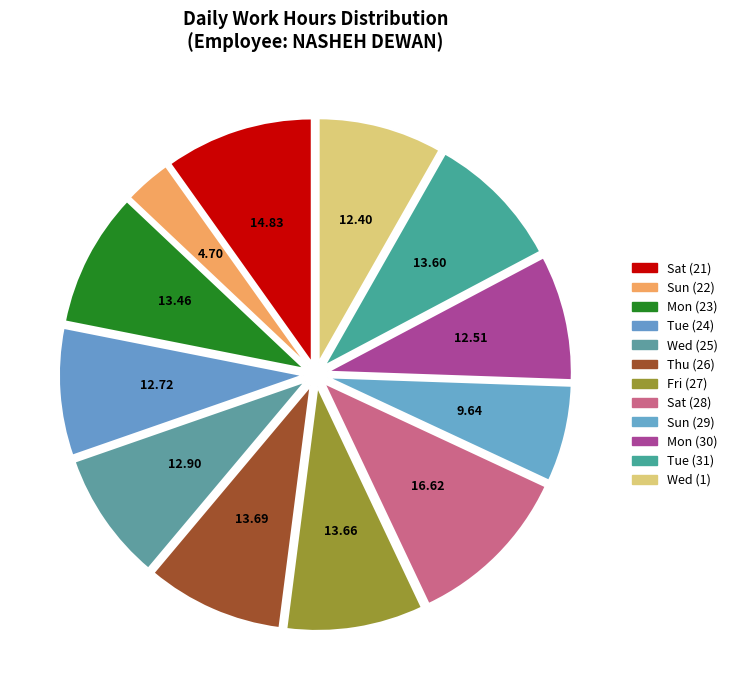

To the nearest percent, what is the average slice percentage?

8%